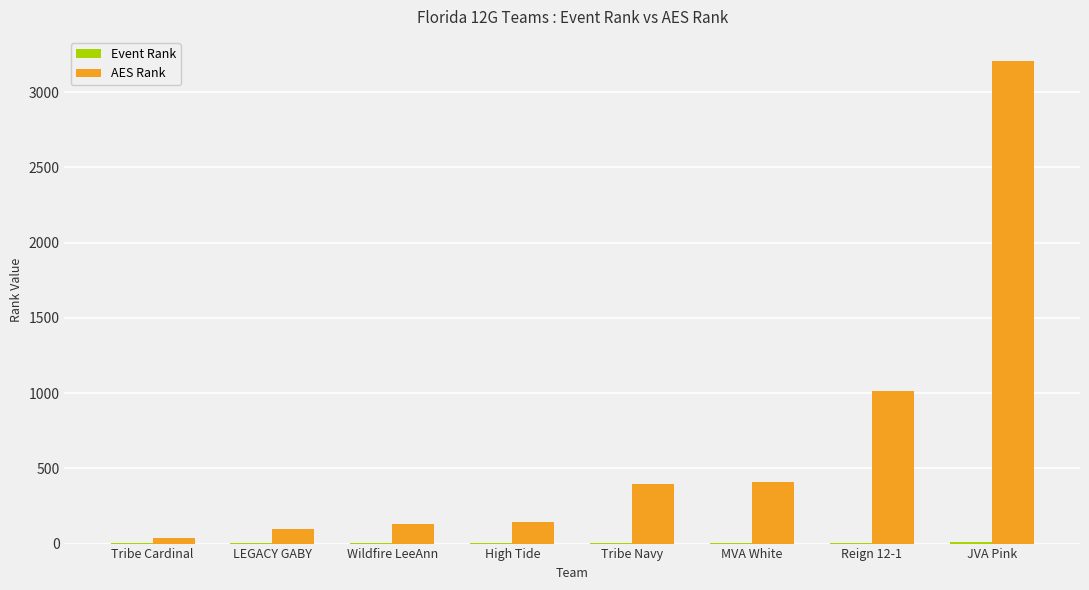

Are the bars horizontal?

No